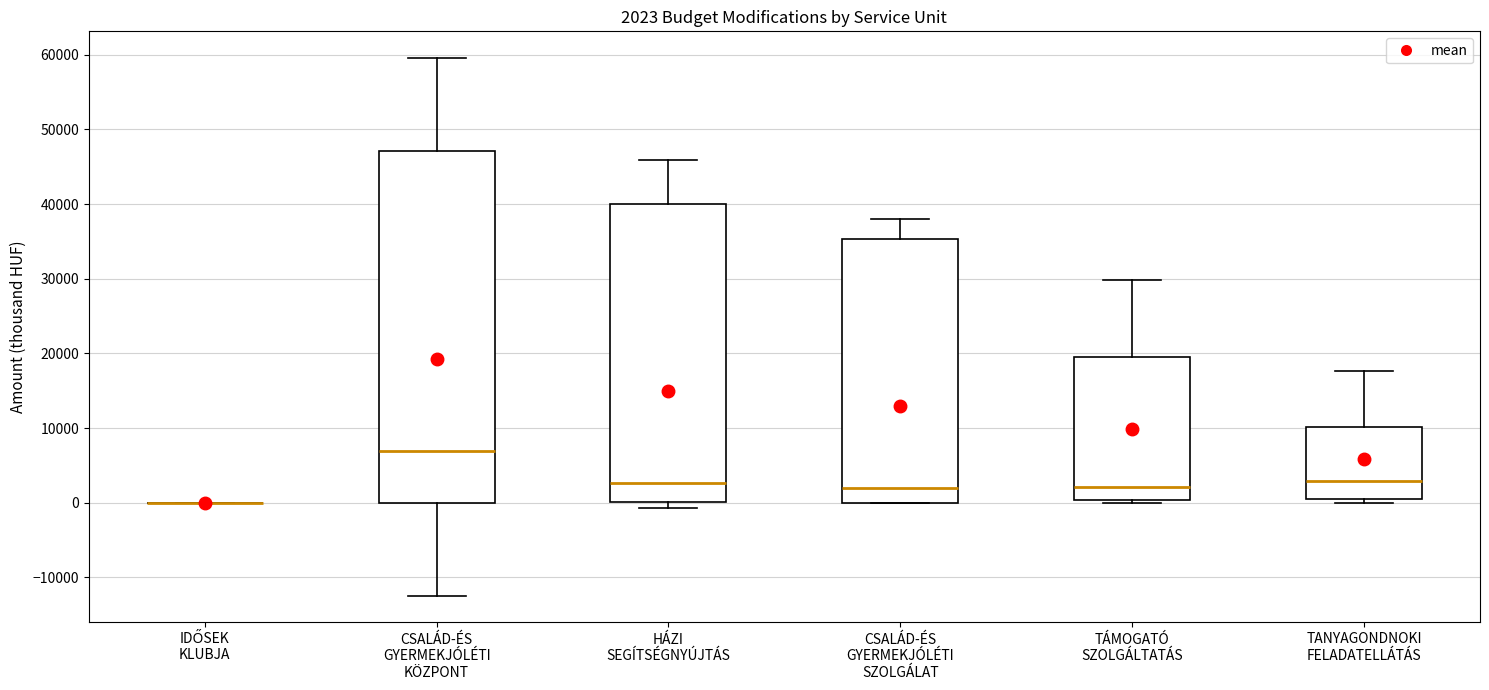

Comparing the boxes themselves (not the whiskers), which one is the tallest?

CSALÁD-ÉS GYERMEKJÓLÉTI KÖZPONT